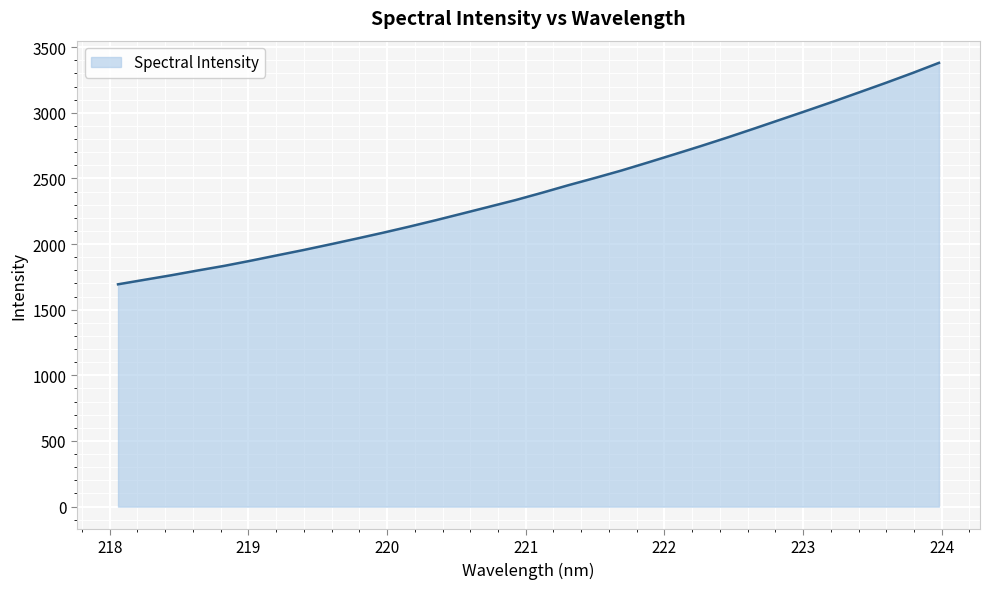

What is the maximum value shown in the chart?

3380.9